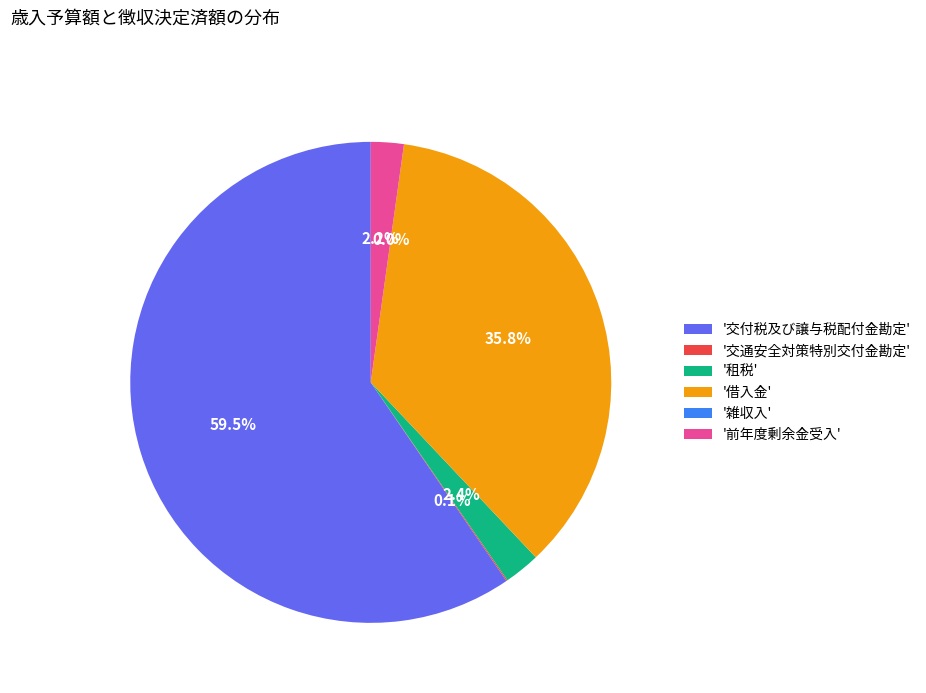

Which category has the biggest portion of the pie?

'交付税及び譲与税配付金勘定'